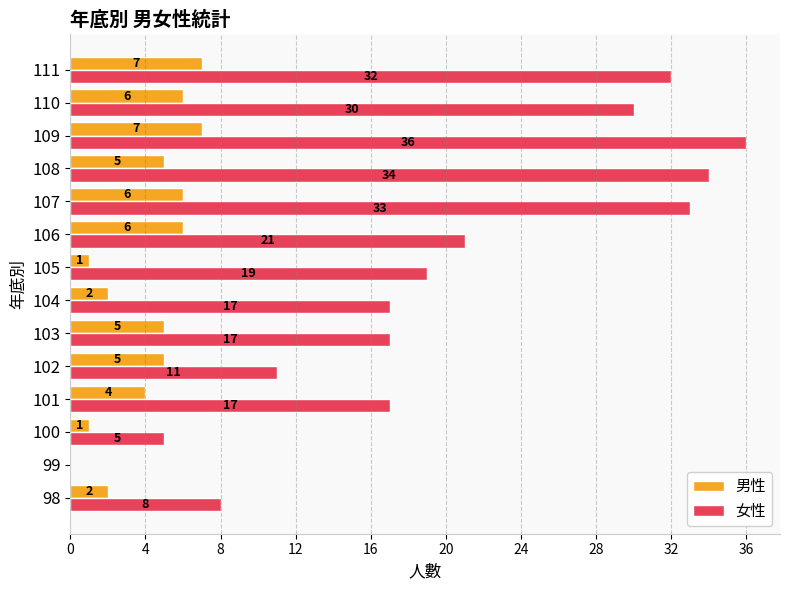

The value of 男性 at 111 is 7. True or false?

True